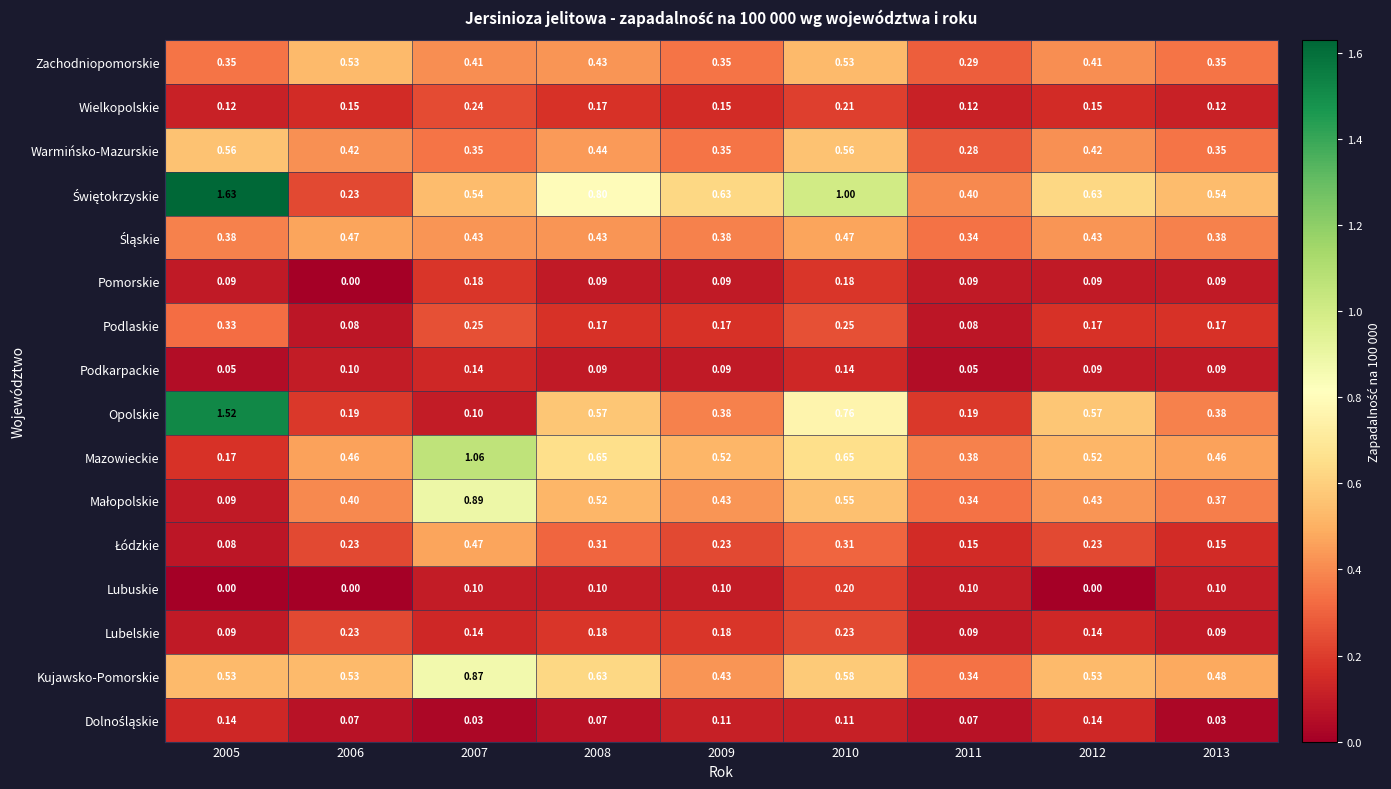

Which series has the largest range (max minus min)?

Opolskie